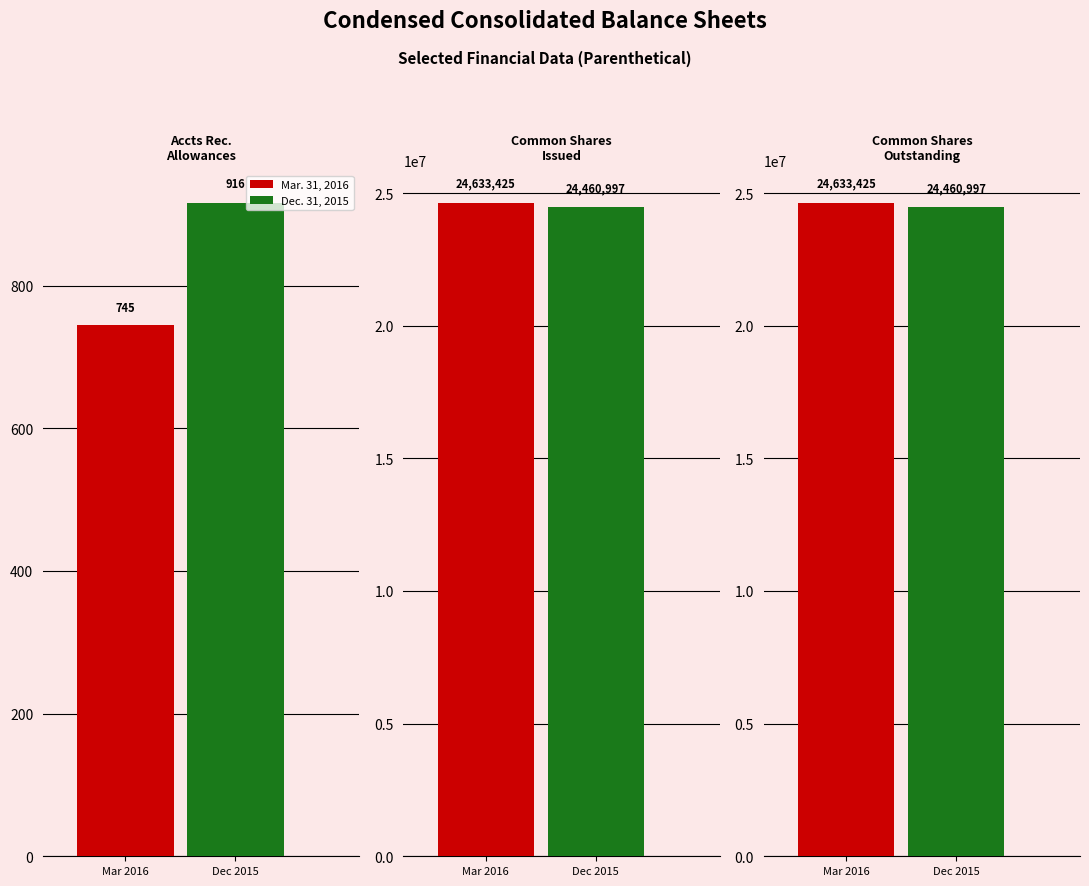

How many distinct data groups are displayed?

2